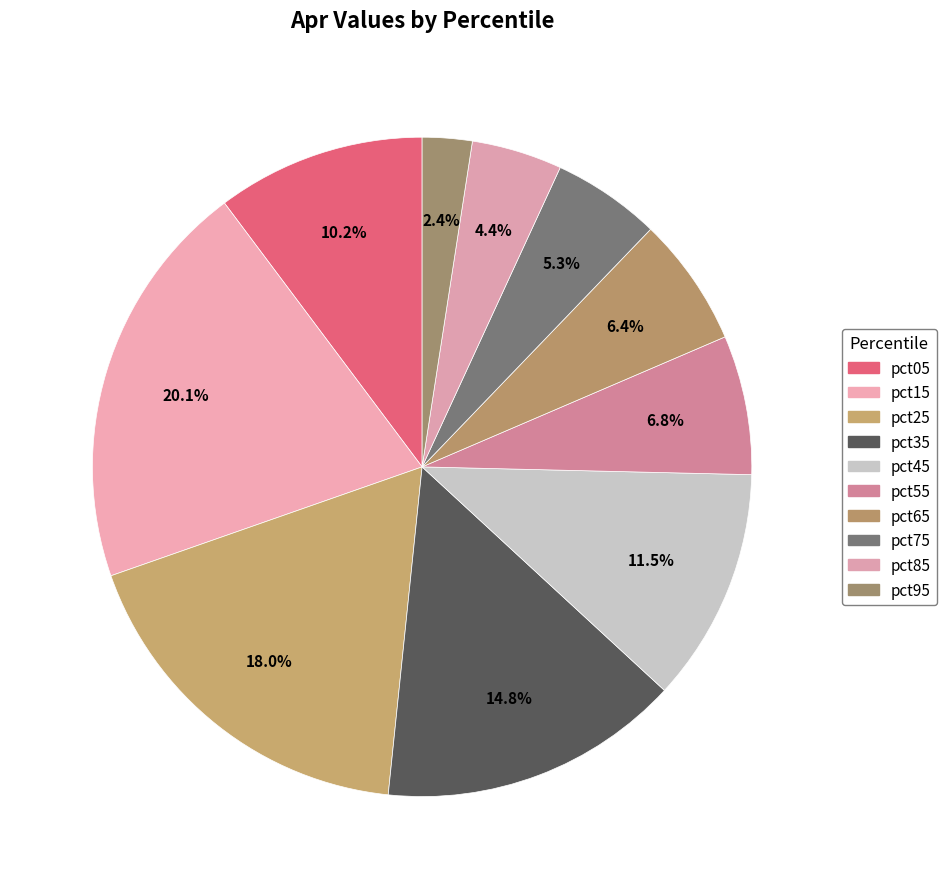

How many segments does this pie chart have?

10